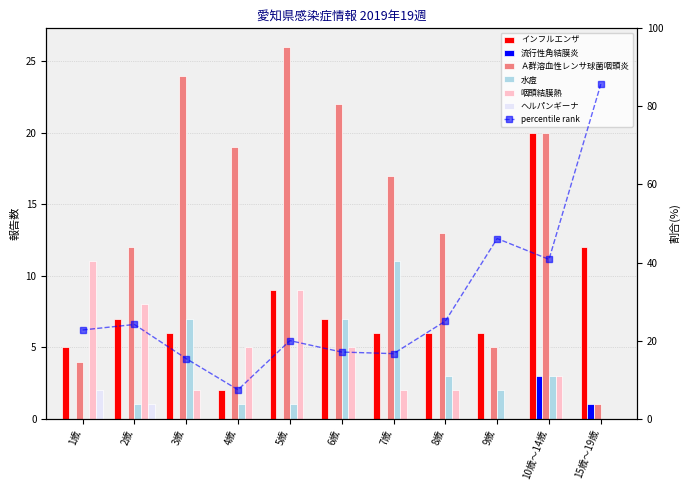

Reading left to right, extract all data points from this chart.

インフルエンザ: 1歳=5	2歳=7	3歳=6	4歳=2	5歳=9	6歳=7	7歳=6	8歳=6	9歳=6	10歳～14歳=20	15歳～19歳=12
流行性角結膜炎: 1歳=0	2歳=0	3歳=0	4歳=0	5歳=0	6歳=0	7歳=0	8歳=0	9歳=0	10歳～14歳=3	15歳～19歳=1
Ａ群溶血性レンサ球菌咽頭炎: 1歳=4	2歳=12	3歳=24	4歳=19	5歳=26	6歳=22	7歳=17	8歳=13	9歳=5	10歳～14歳=20	15歳～19歳=1
水痘: 1歳=0	2歳=1	3歳=7	4歳=1	5歳=1	6歳=7	7歳=11	8歳=3	9歳=2	10歳～14歳=3	15歳～19歳=0
咽頭結膜熱: 1歳=11	2歳=8	3歳=2	4歳=5	5歳=9	6歳=5	7歳=2	8歳=2	9歳=0	10歳～14歳=3	15歳～19歳=0
ヘルパンギーナ: 1歳=2	2歳=1	3歳=0	4歳=0	5歳=0	6歳=0	7歳=0	8歳=0	9歳=0	10歳～14歳=0	15歳～19歳=0